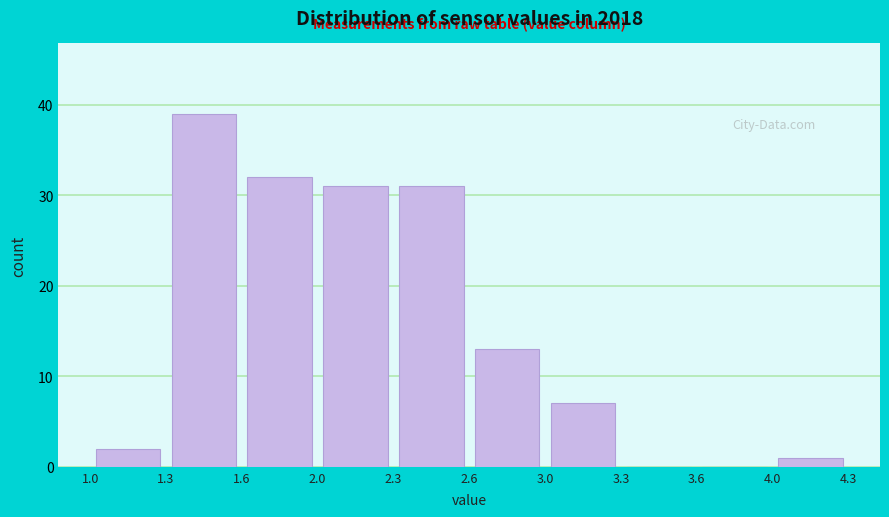

How tall is the bar that spans 1.6 to 2.0 on the x-axis? The values are not printed on the chart, so give them approximately, as read against the axis.

32